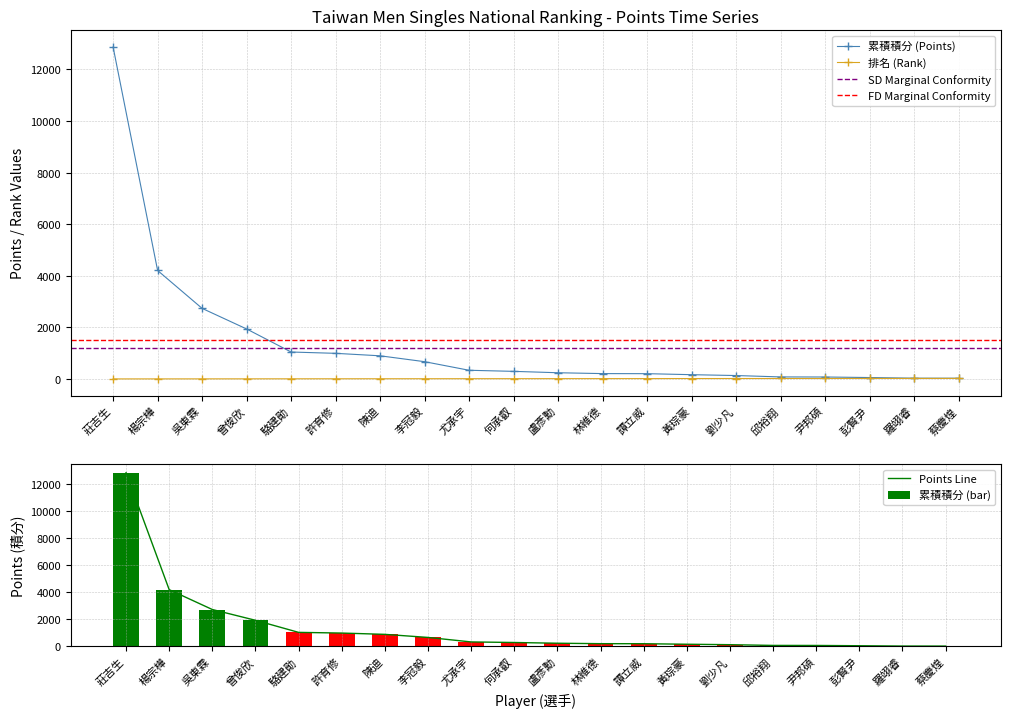

Reading left to right, what are all the values shown in this chart?

累積積分: 12870	4206	2736	1938	1044	993	897	669	336	294	240	207	204	165	132	78	75	54	30	28
排名: 1	2	3	4	5	6	7	8	9	10	11	12	13	15	16	17	18	19	20	21